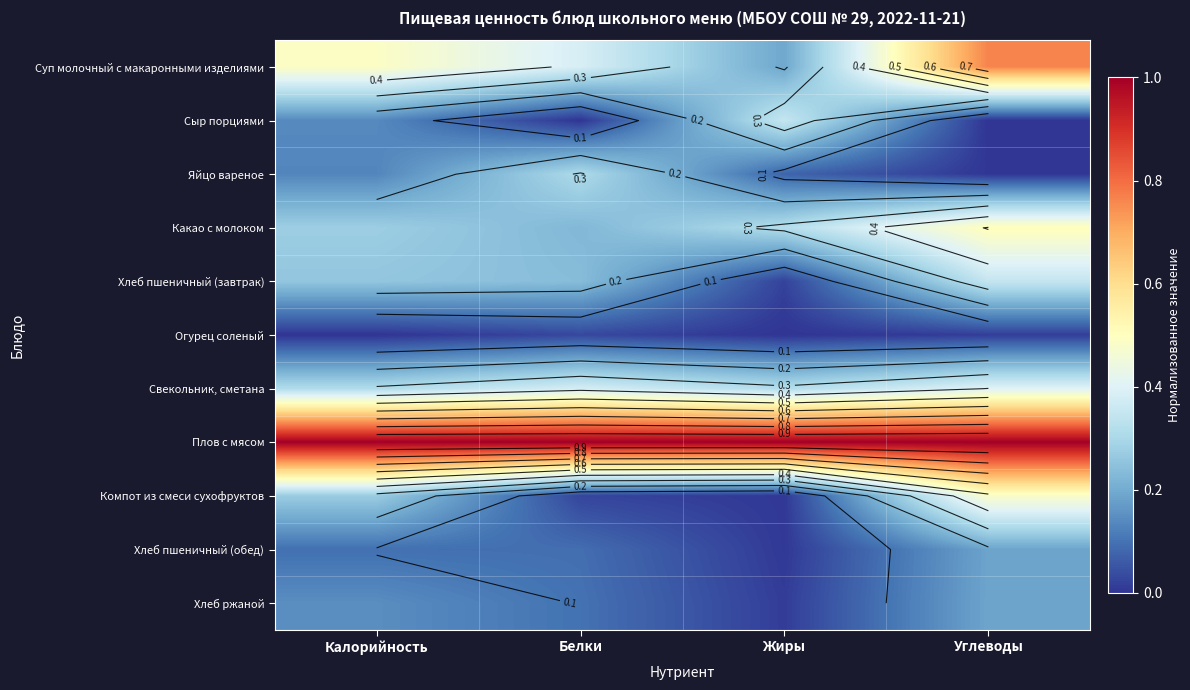

What is the total value across all series at Калорийность?

3.1